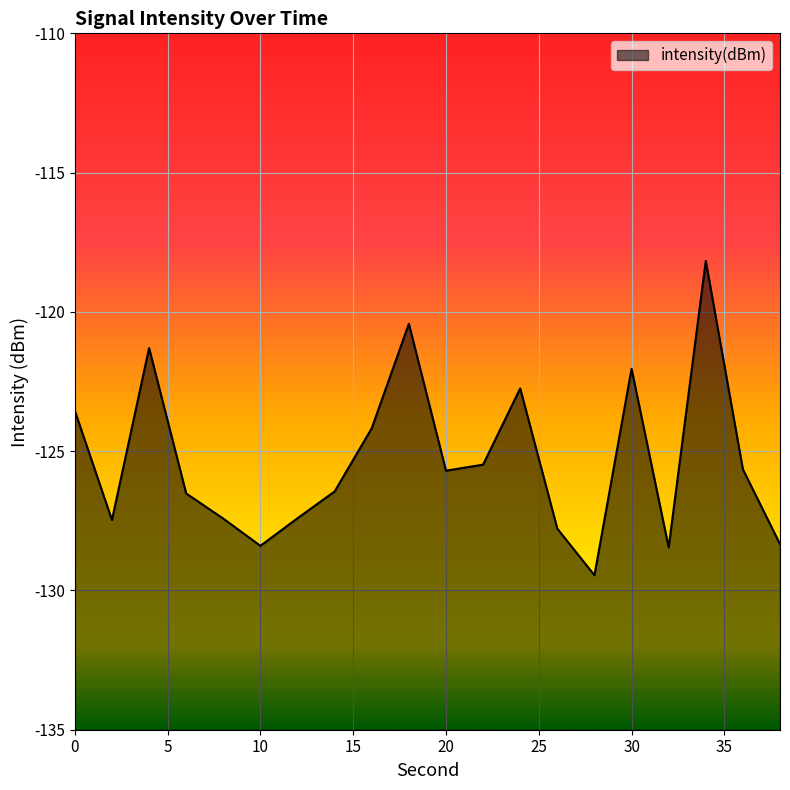

Which has a higher value, 30 or 22?

30